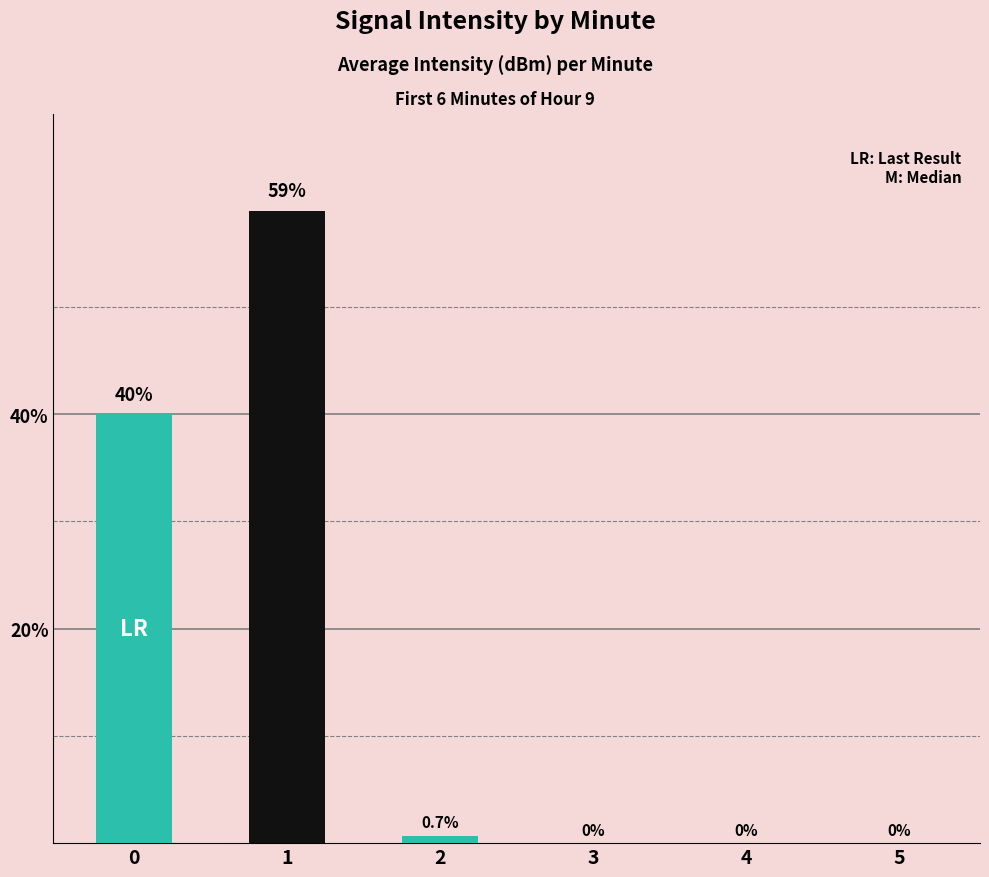

How many groups of bars are there?

6